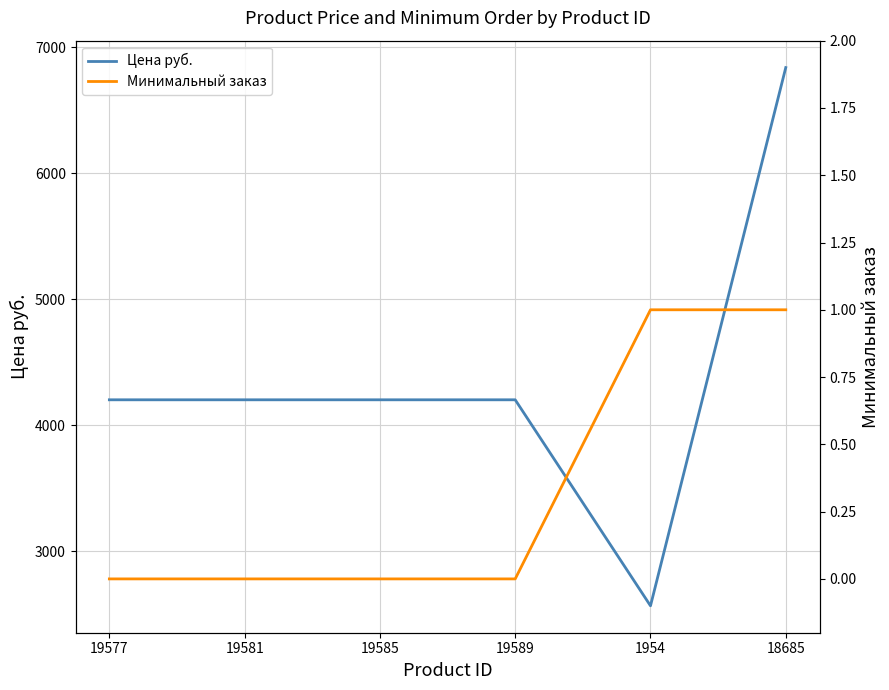

Reading right to left, extract all data points from this chart.

Цена руб.: 6838.0	2568.0	4202.4	4202.4	4202.4	4202.4
Минимальный заказ: 1.0	1.0	0.0	0.0	0.0	0.0